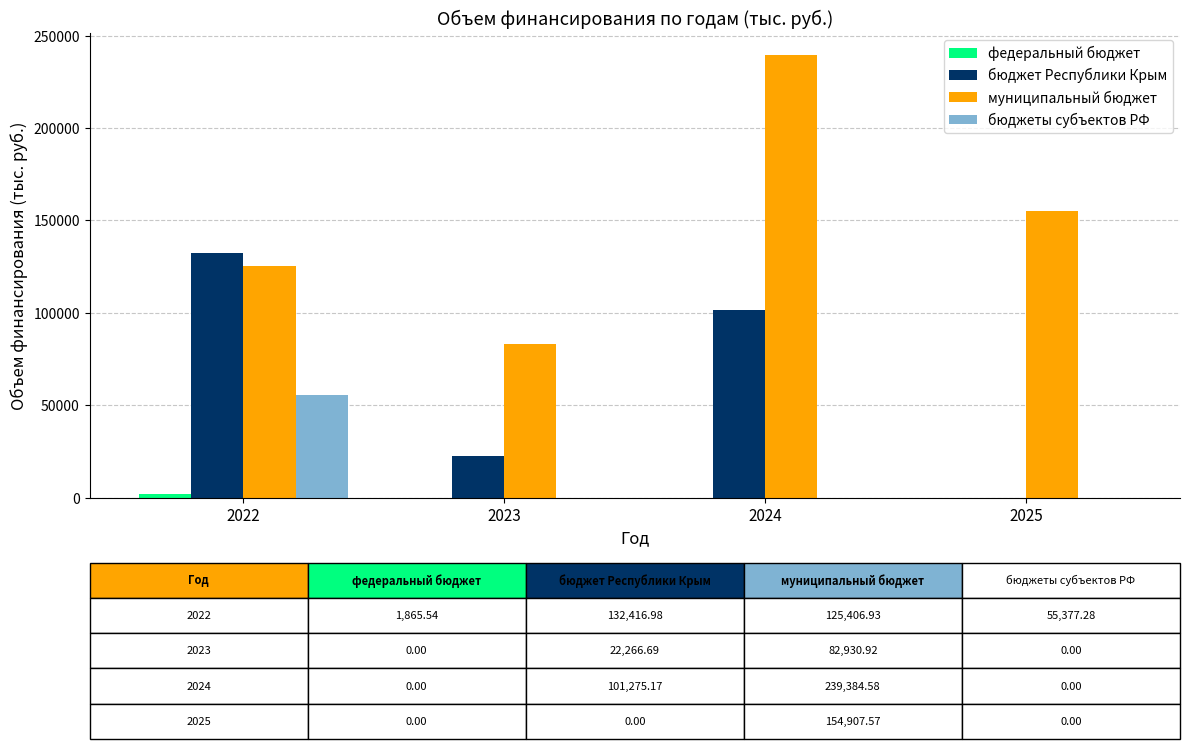

Between 2023 and 2025, which series saw the biggest shift?

муниципальный бюджет